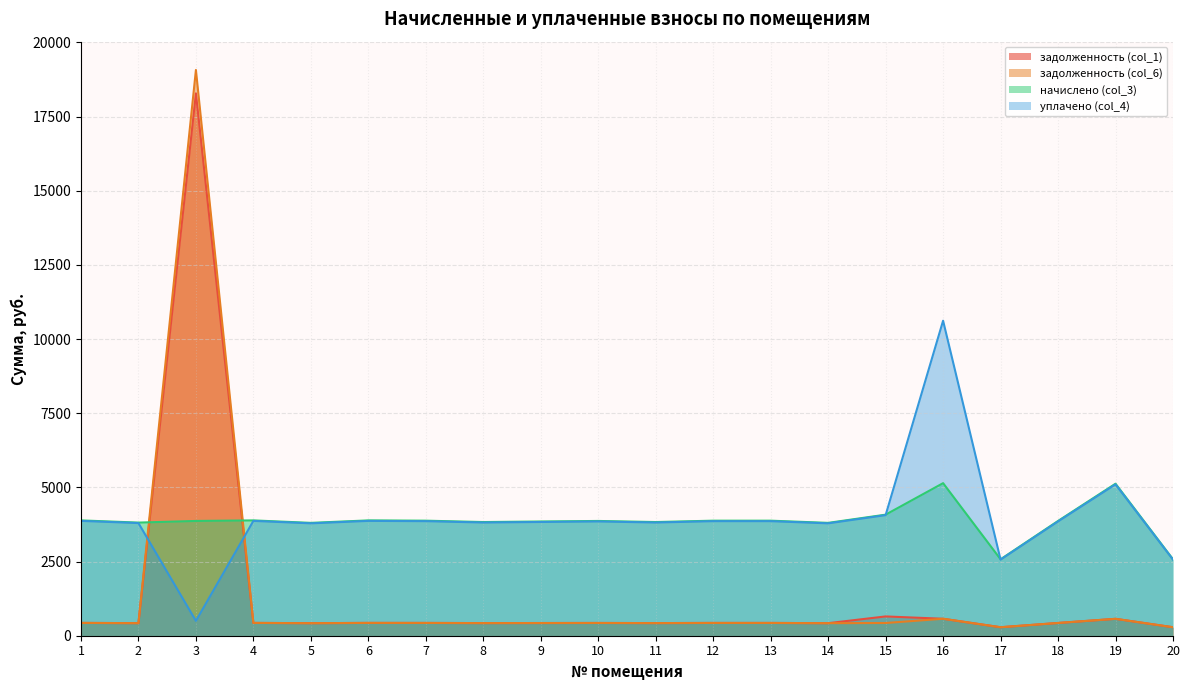

Is it true that задолженность (col_1) equals 748.5 at 1?

False